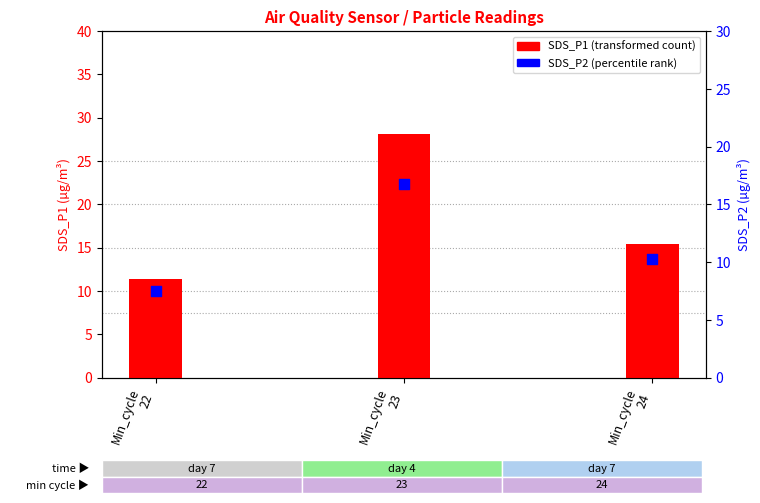

What are all the series names shown in the legend?

SDS_P1, SDS_P2